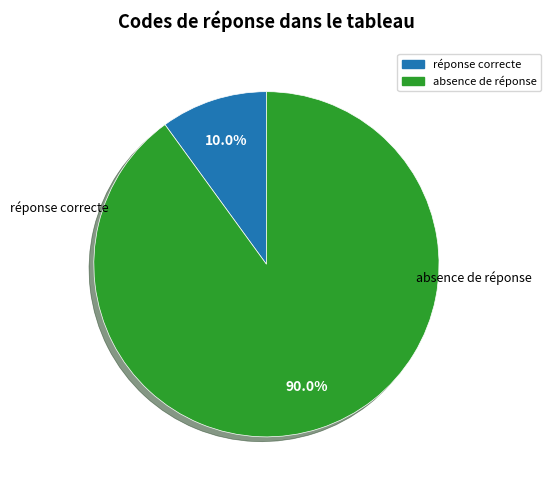

Is there a majority slice in this chart?

Yes